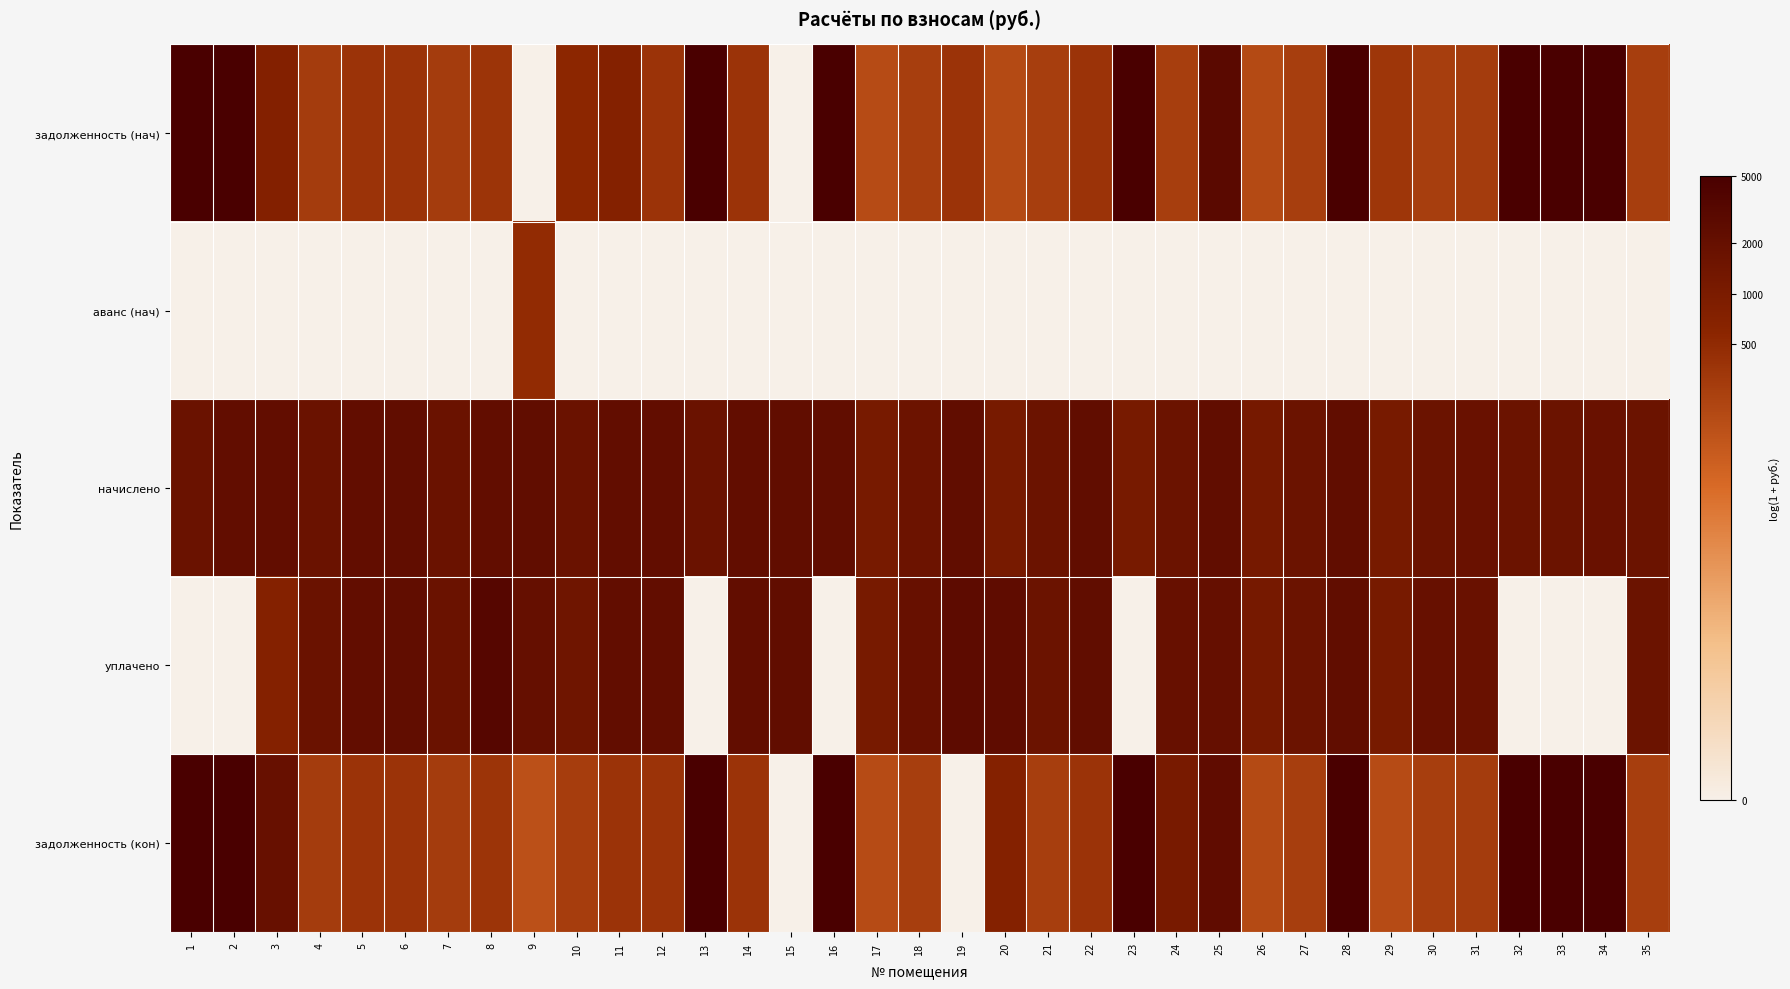

What is the spread (max minus min) of values at 34?

10.1